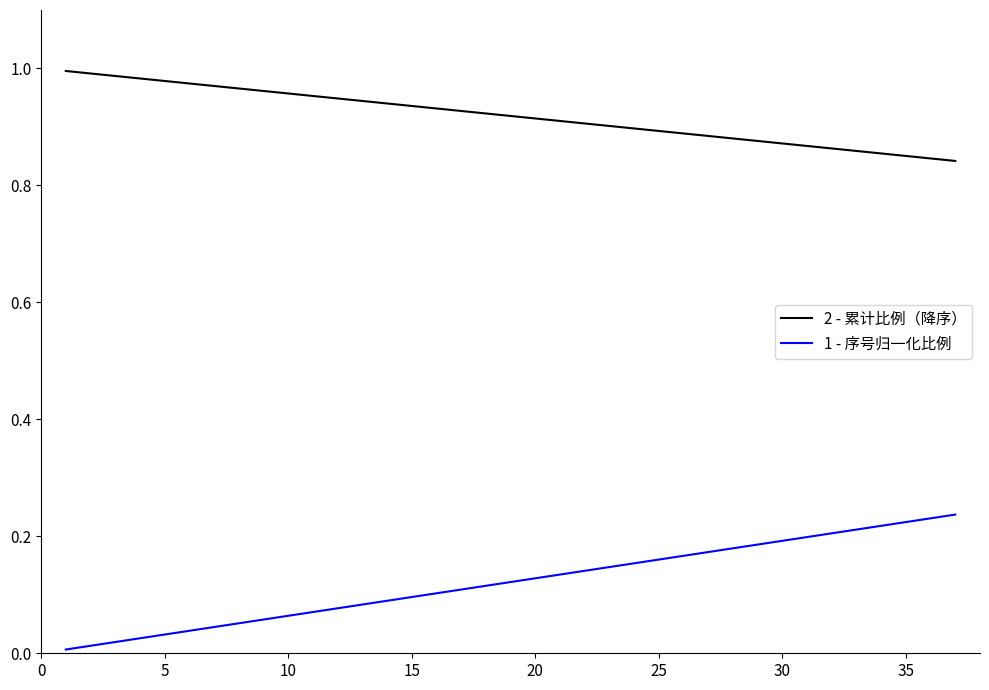

Which series has the largest total across all categories?

2 - 累计比例（降序）